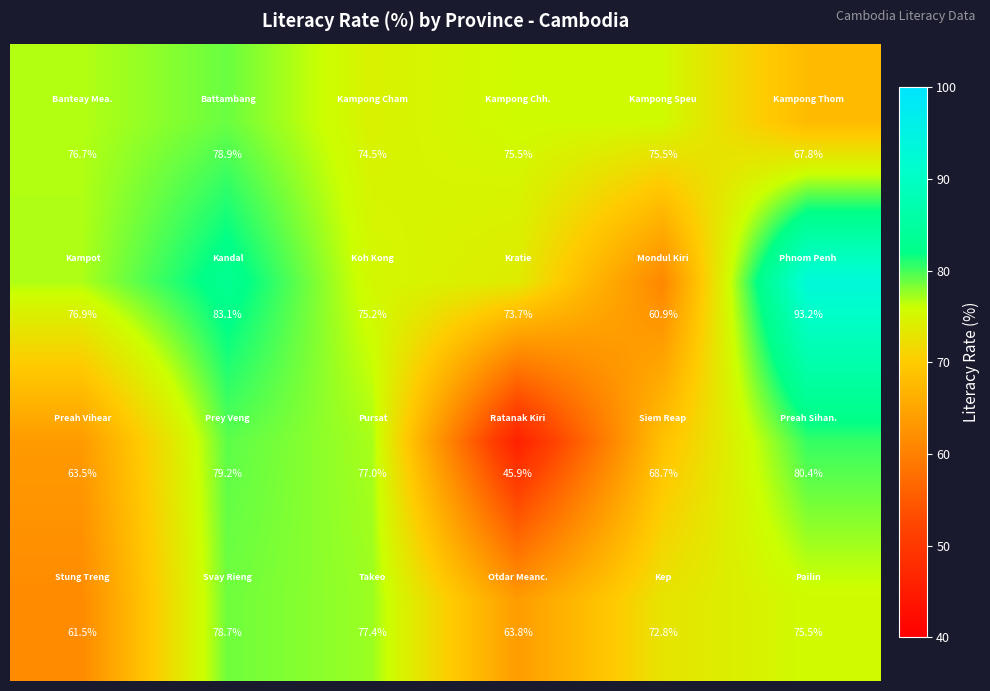

What is the greatest value displayed?

93.2